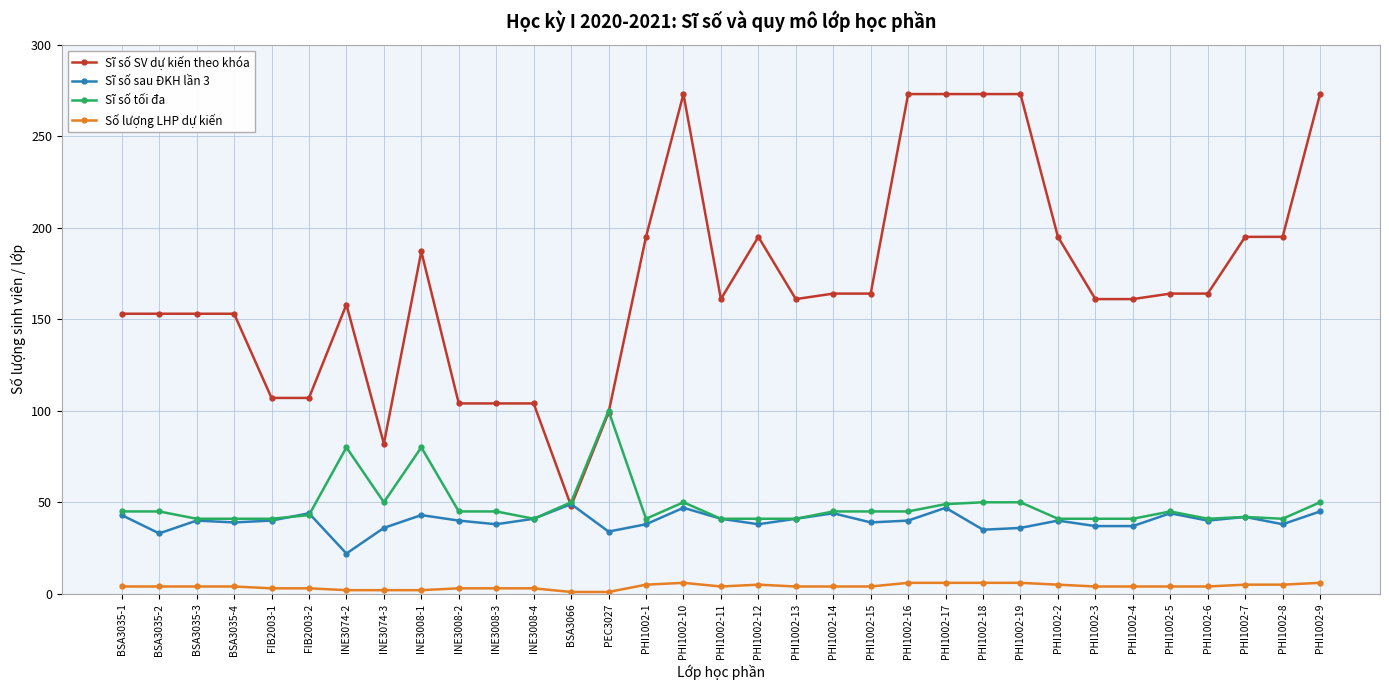

At PHI1002-8, list the series in order from largest to smallest.

Sĩ số SV dự kiến theo khóa, Sĩ số tối đa, Sĩ số sau ĐKH lần 3, Số lượng LHP dự kiến